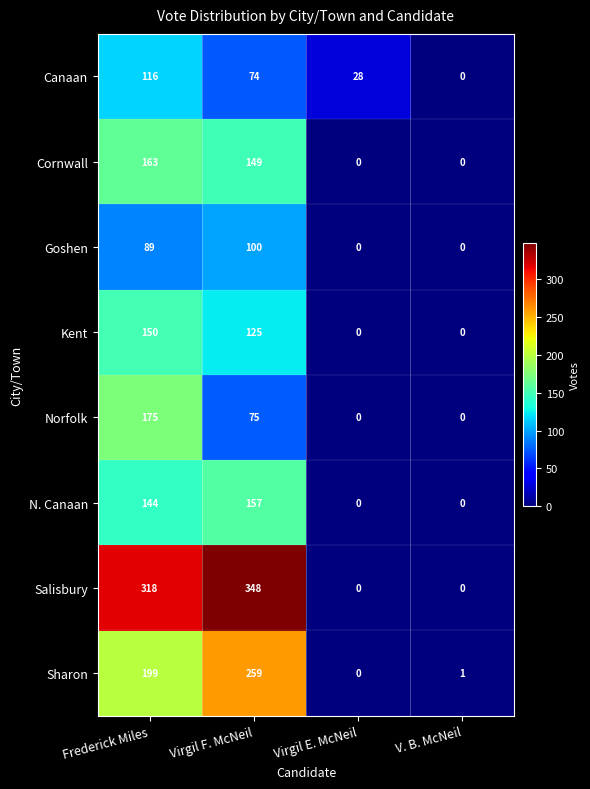

Where is Norfolk nearest to the value 87?

Virgil F. McNeil